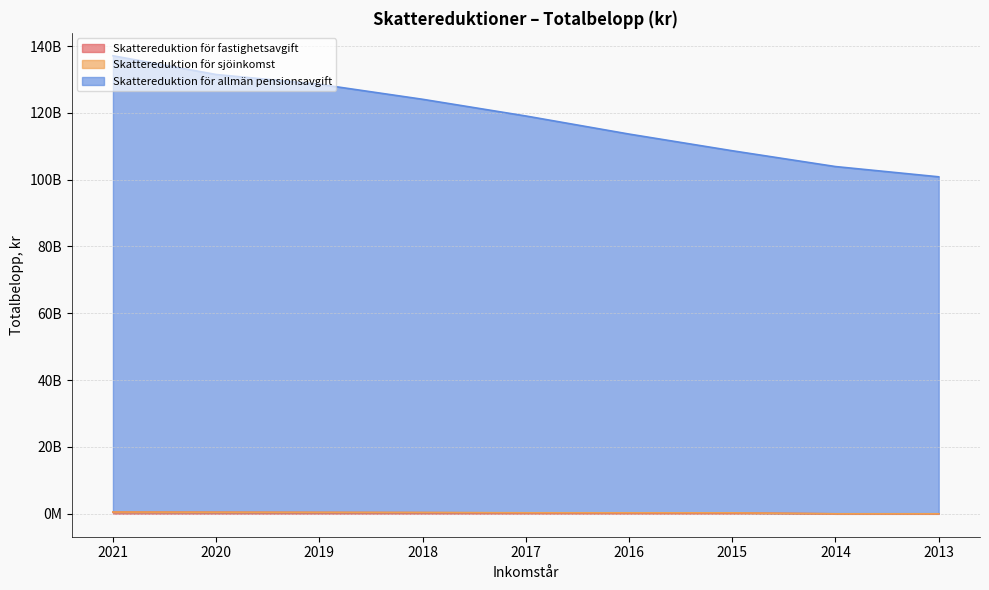

True or false: Skattereduktion för fastighetsavgift and Skattereduktion för allmän pensionsavgift intersect in this chart.

False